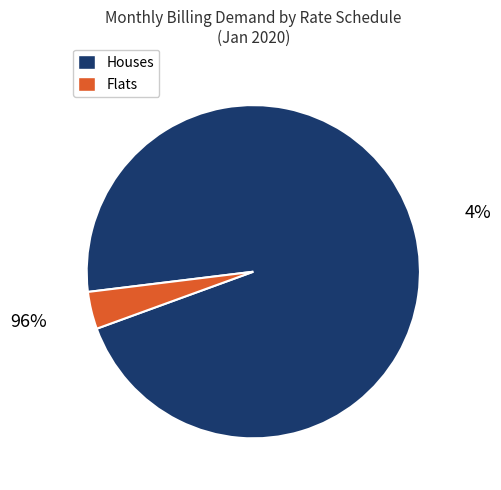

Is there a majority slice in this chart?

Yes